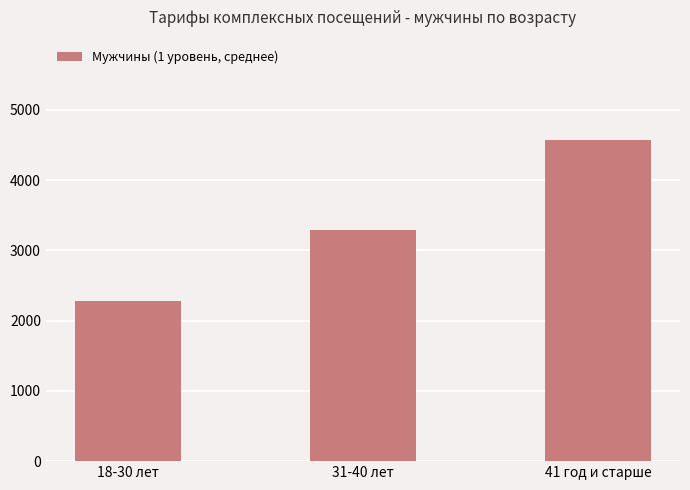

What is the smallest value displayed?

2274